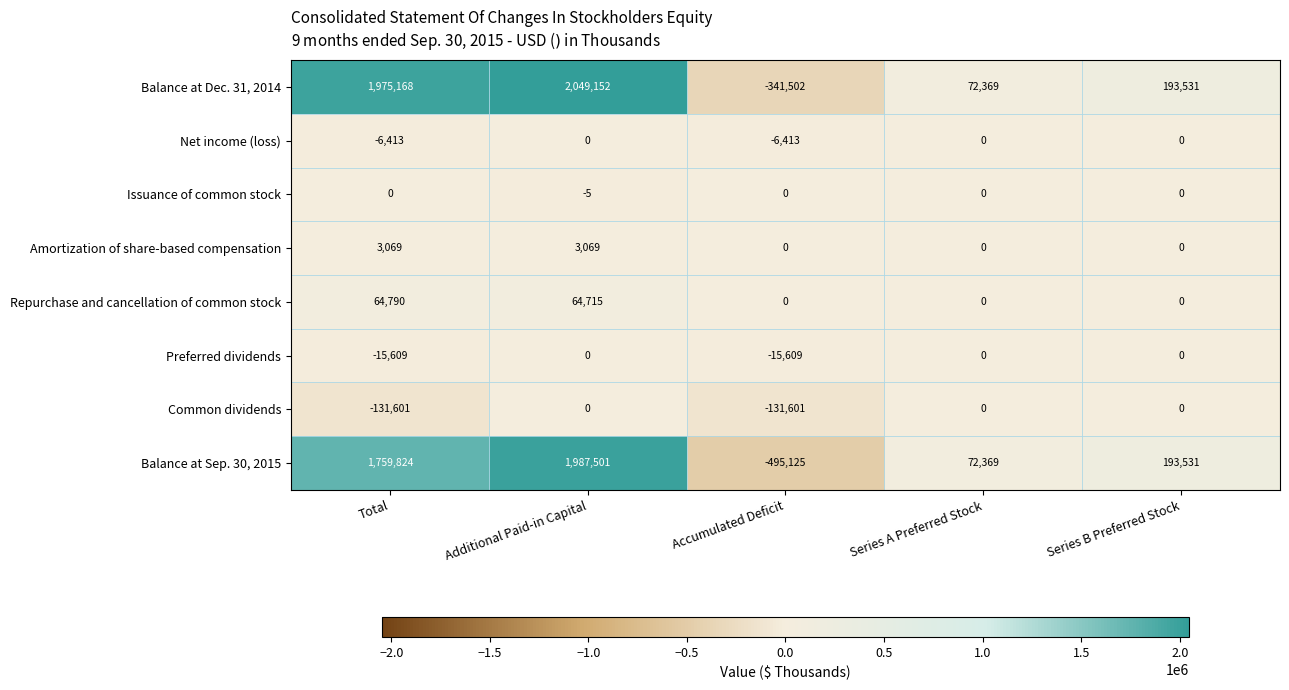

What is the sum of all Issuance of common stock values?

-5